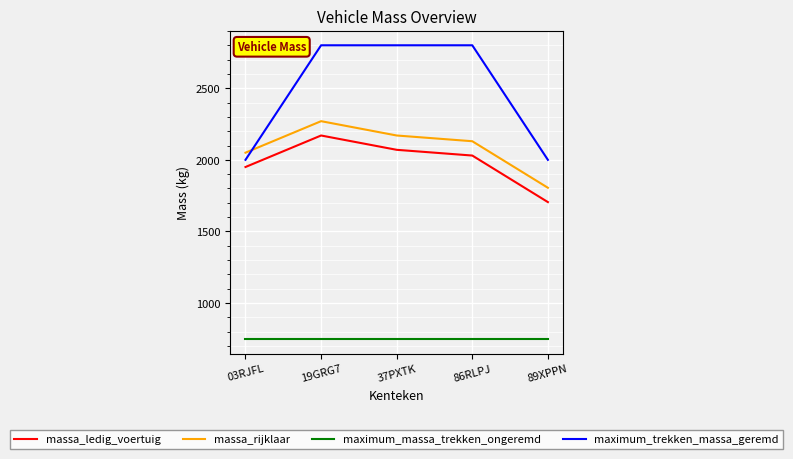

What is the sum of all maximum_trekken_massa_geremd values?

12400